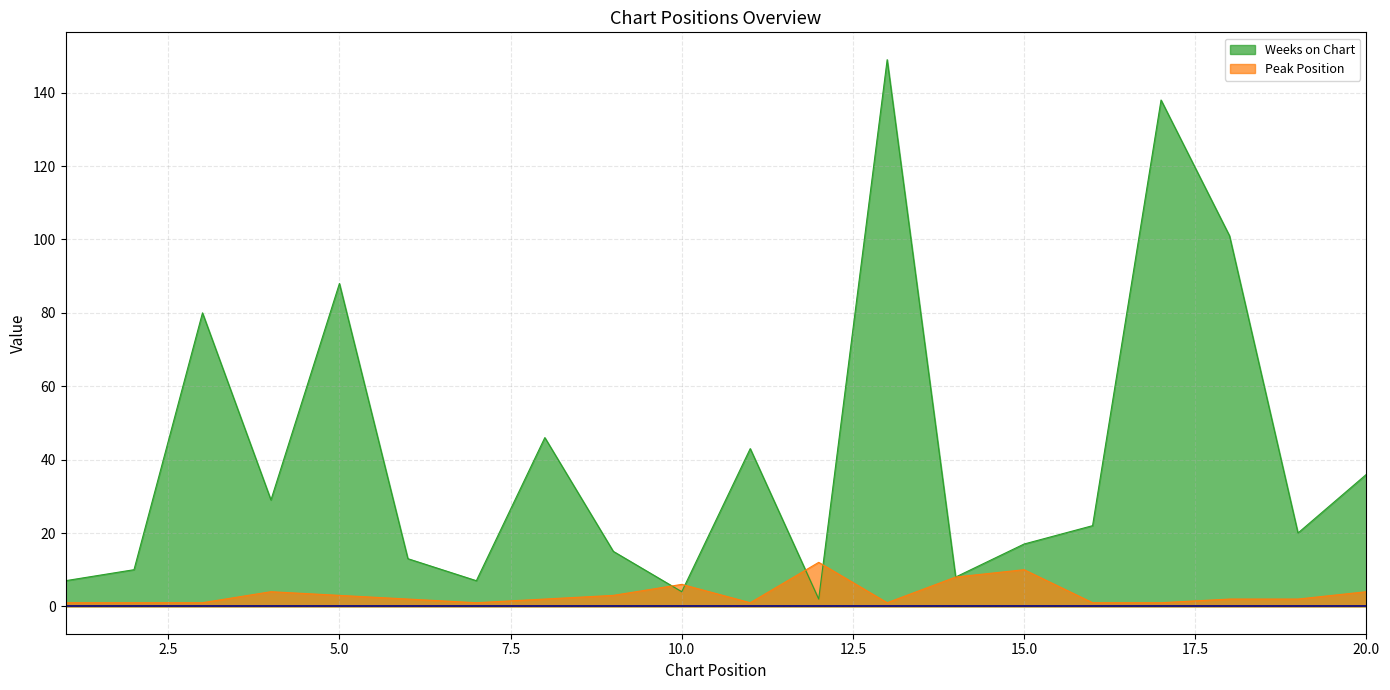

Rank the series at 8 from lowest to highest value.

Peak Position, Weeks on Chart